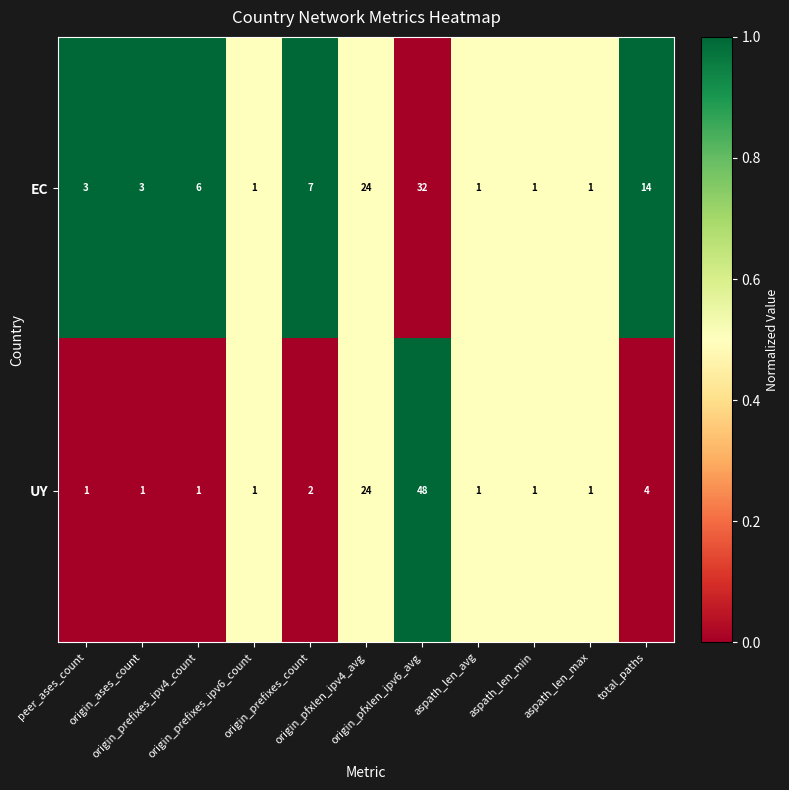

List the series in order of their overall mean, lowest first.

UY, EC